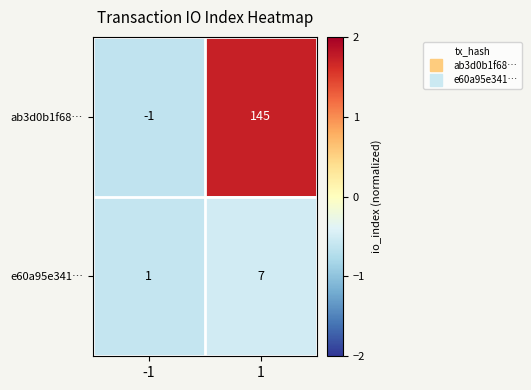

The value of ab3d0b1f68… at -1 is 0. True or false?

False